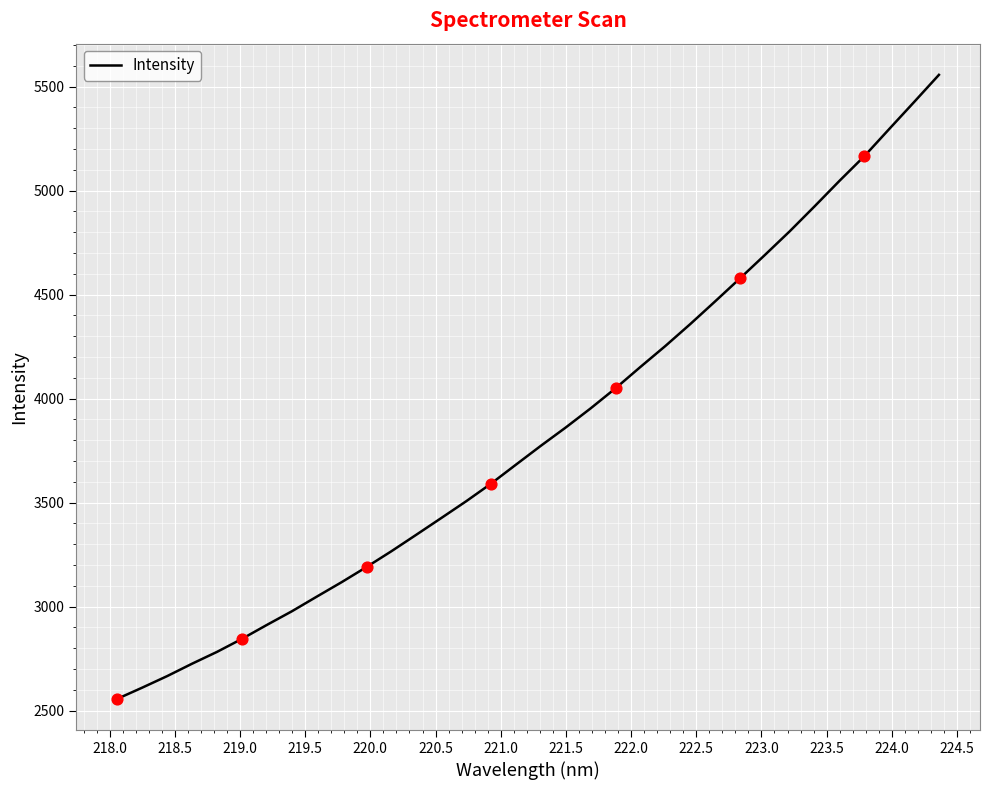

What is the maximum value shown in the chart?

5556.8